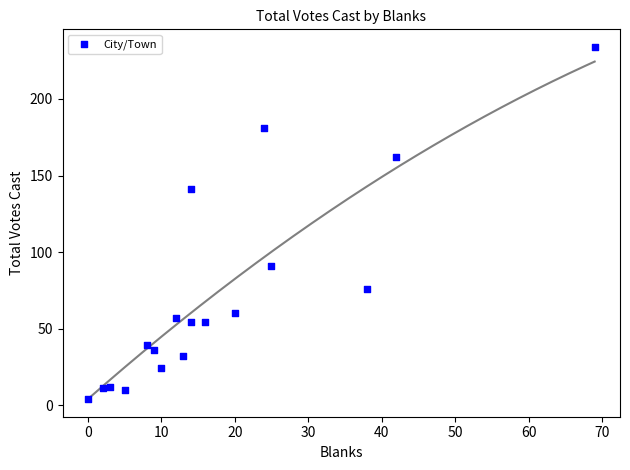

What Y value in the scatter plot is closest to 119?

141